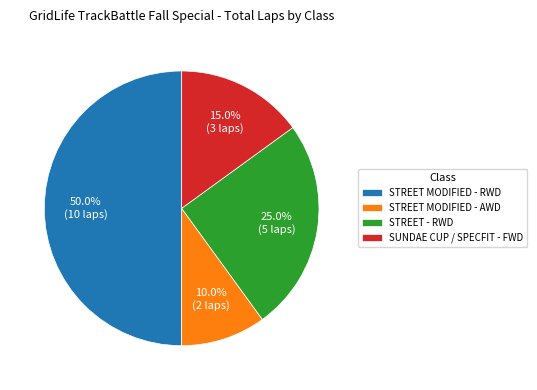

Does STREET MODIFIED - AWD account for over 50% of the chart?

No